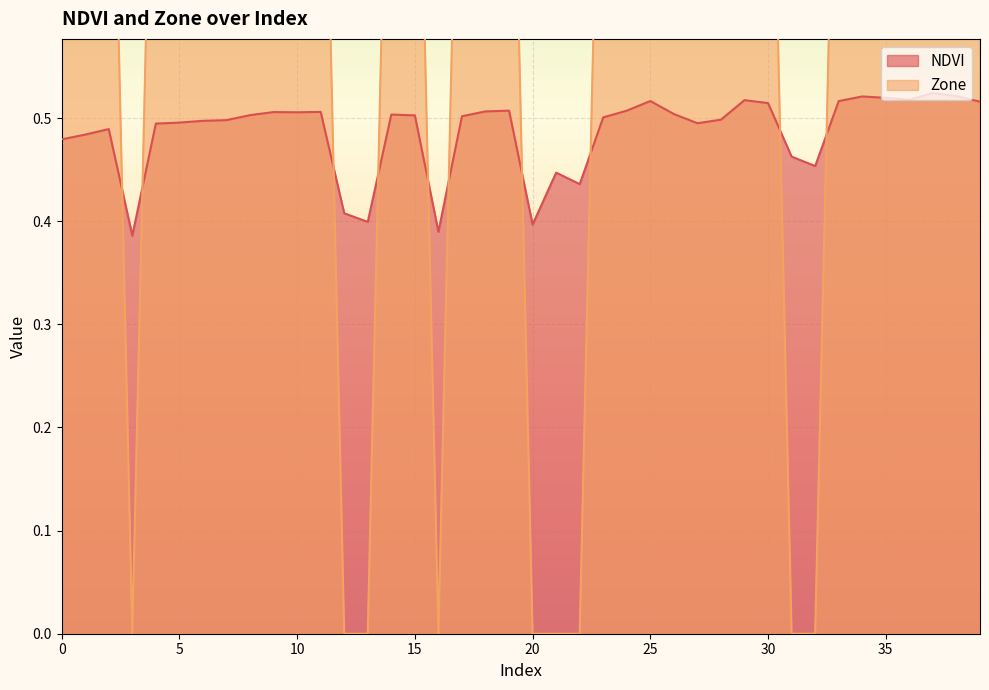

True or false: NDVI has more than 0 interior local peaks.

True